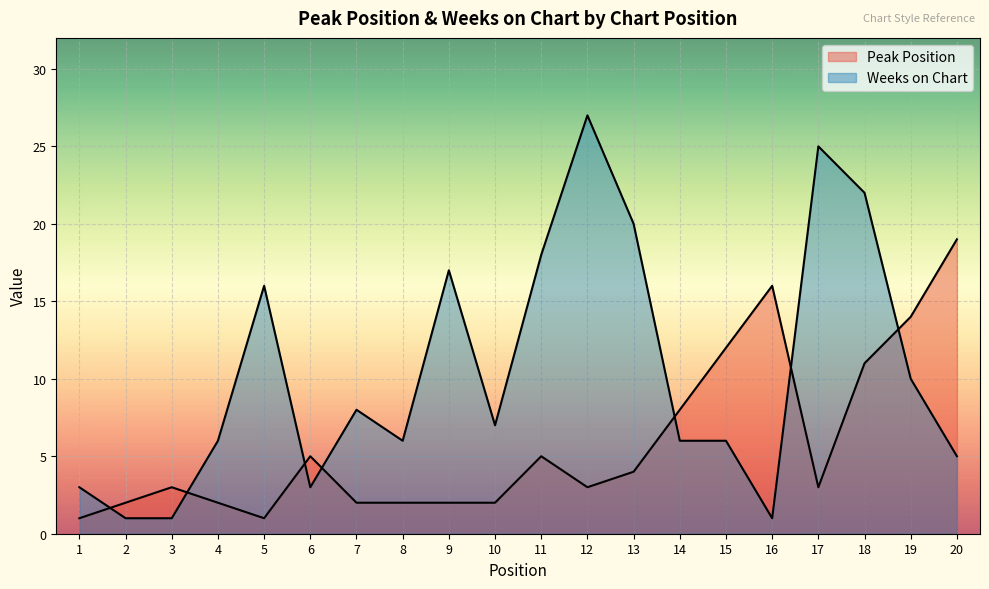

Reading right to left, list all the values displayed in this chart.

Peak Position: 20=19	19=14	18=11	17=3	16=16	15=12	14=8	13=4	12=3	11=5	10=2	9=2	8=2	7=2	6=5	5=1	4=2	3=3	2=2	1=1
Weeks on Chart: 20=5	19=10	18=22	17=25	16=1	15=6	14=6	13=20	12=27	11=18	10=7	9=17	8=6	7=8	6=3	5=16	4=6	3=1	2=1	1=3